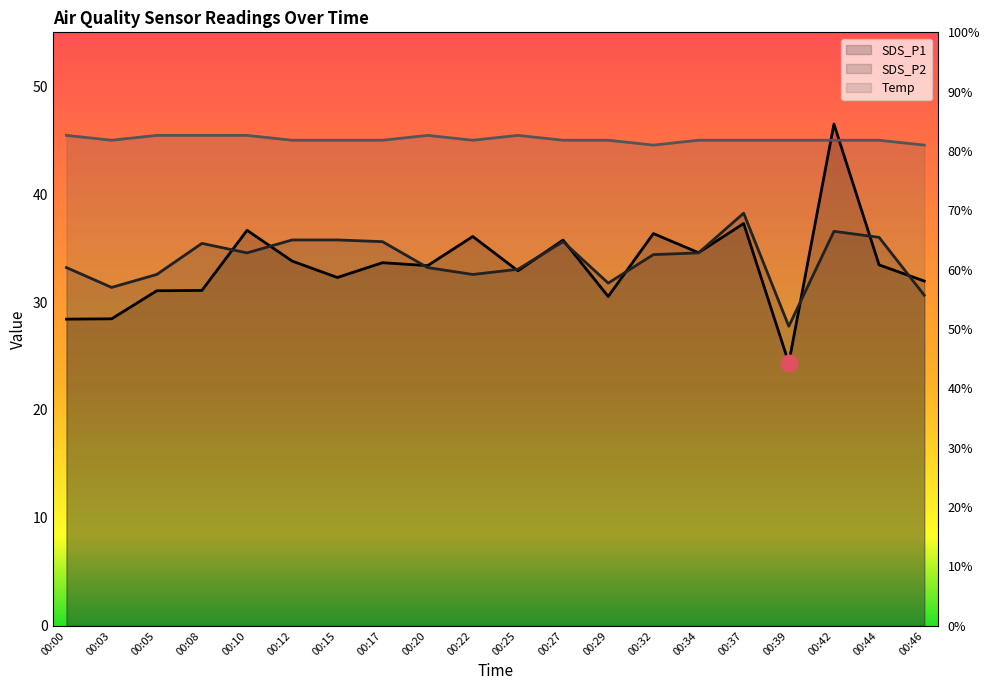

How many lines are shown in the chart?

3